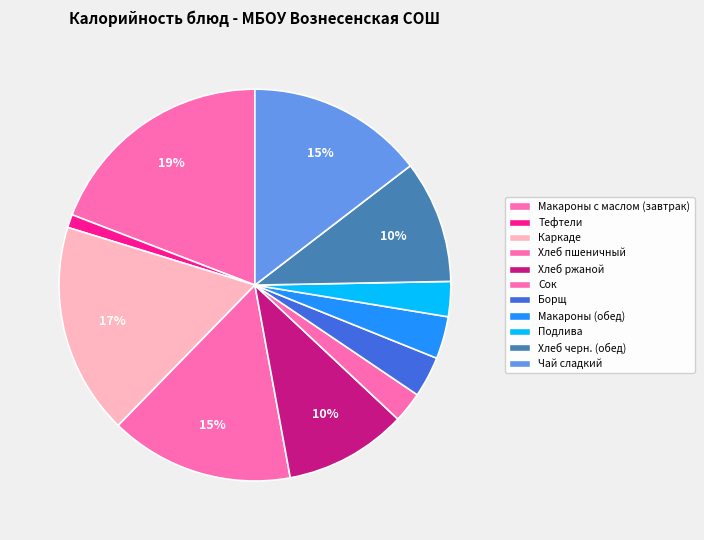

How many segments does this pie chart have?

11